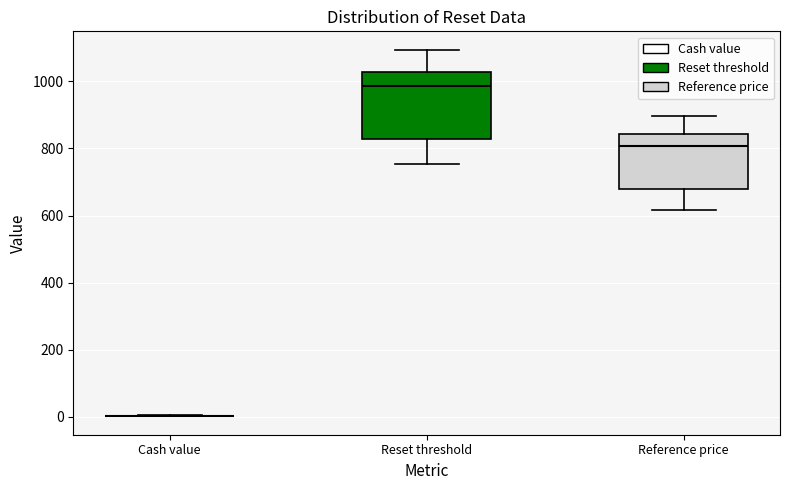

Reading left to right, transcribe this box plot: for each box, give where its median line is, the range the box spans, and where its two whiskers end, as read against the y-axis. The values are not printed on the chart, so give them approximately, as read against the axis.

Cash value: box collapsed to a line at 0, whiskers 0 to 0
Reset threshold: median 980, box 820 to 1020, whiskers 760 to 1100
Reference price: median 800, box 680 to 840, whiskers 620 to 900